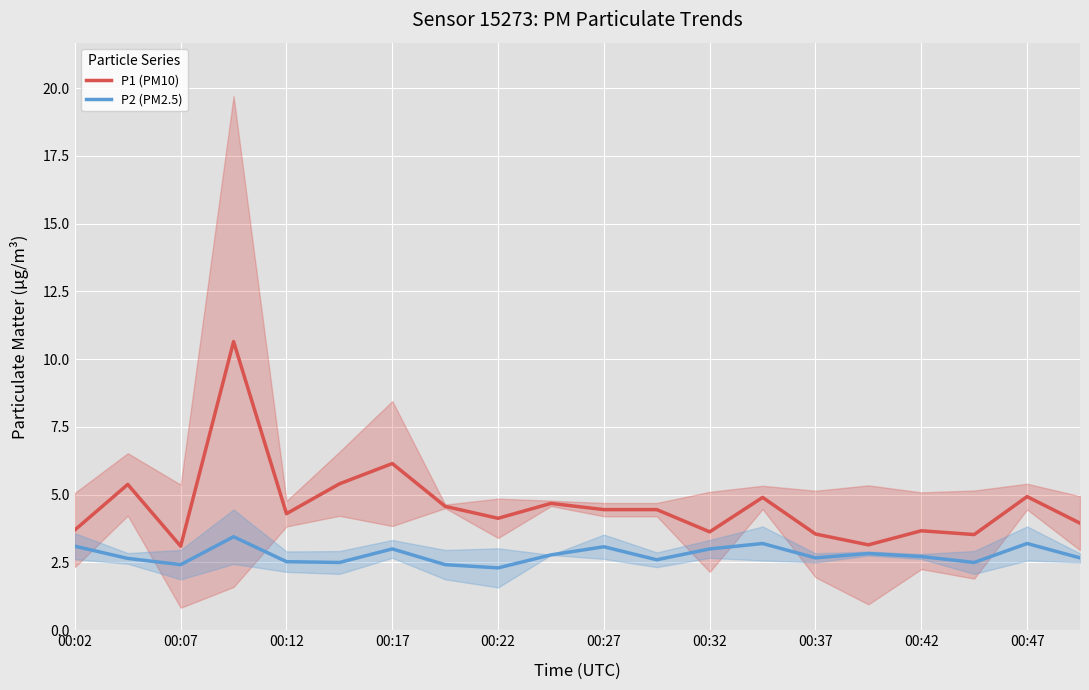

True or false: P1 (PM10) and P2 (PM2.5) cross at least once.

False